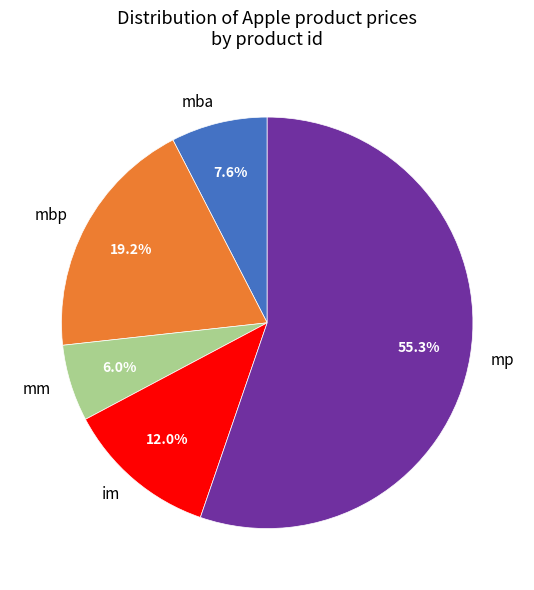

True or false: mba accounts for 1% of the total.

False